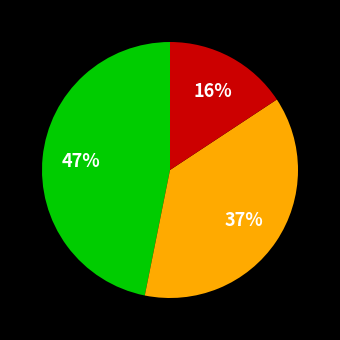

Is there any slice that represents more than half of the pie?

No